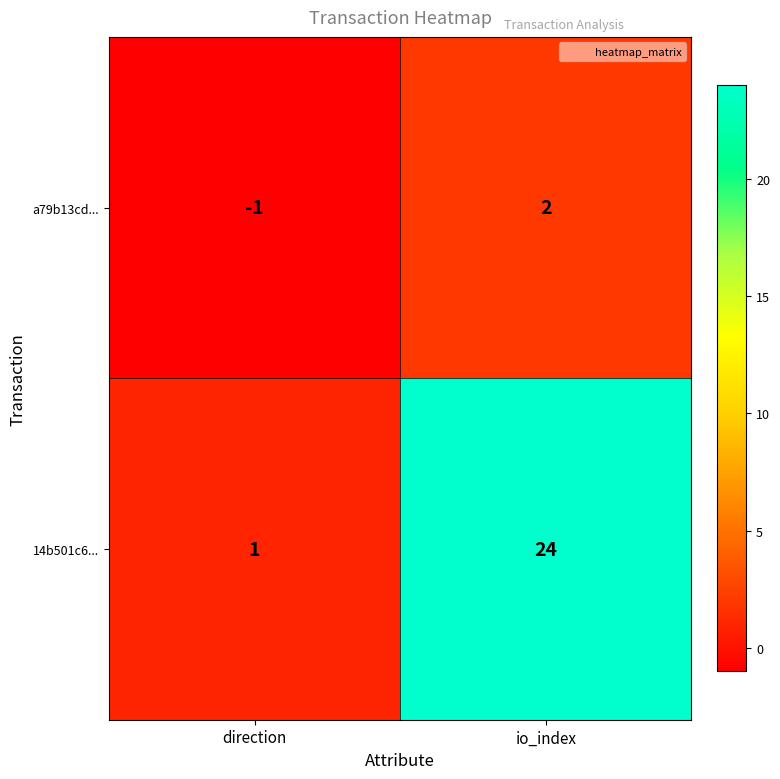

Reading left to right, what are all the values shown in this chart?

a79b13cd...: direction=-1	io_index=2
14b501c6...: direction=1	io_index=24